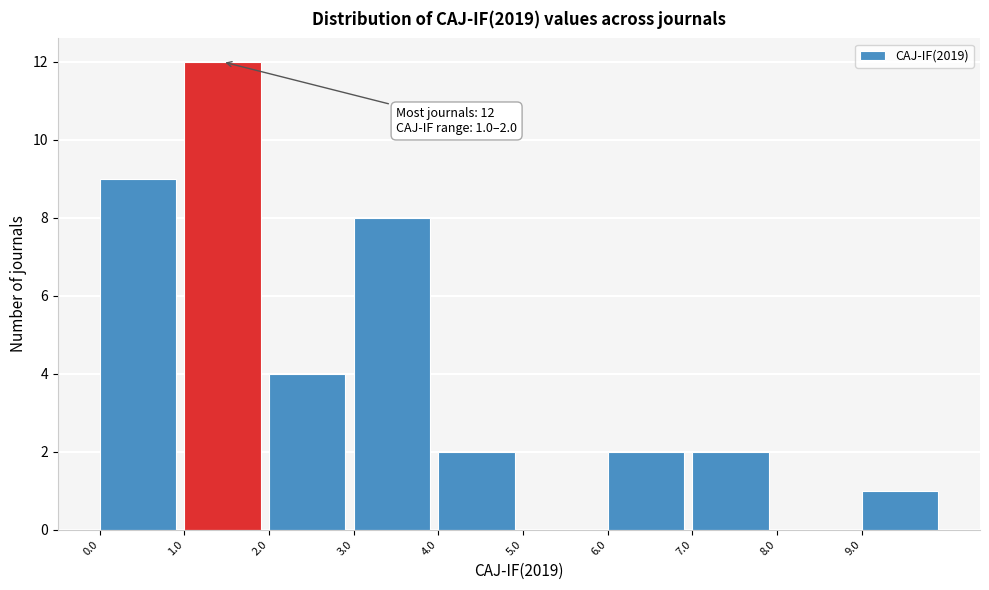

Which range on the x-axis has the tallest bar?

1 to 2